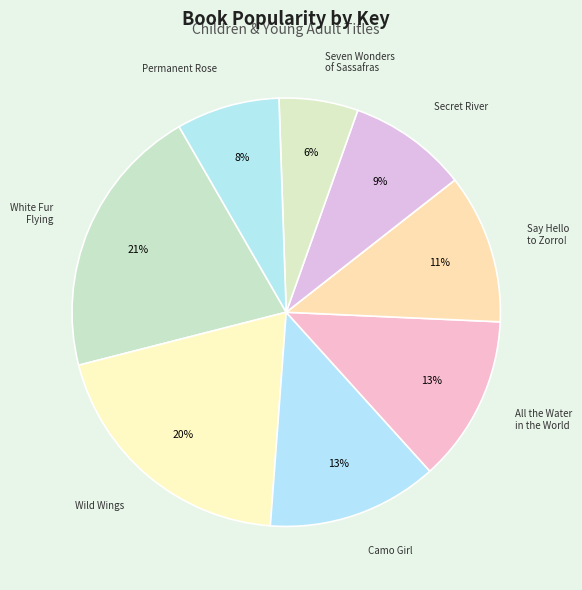

Count the number of slices in the pie.

8